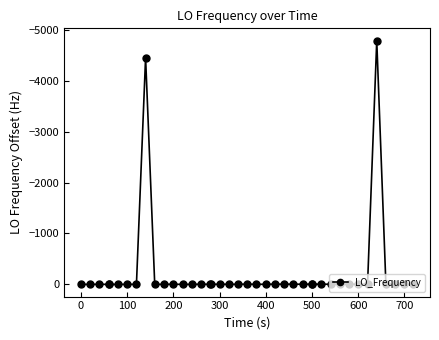

What is the difference between the maximum and minimum values?

4790.0